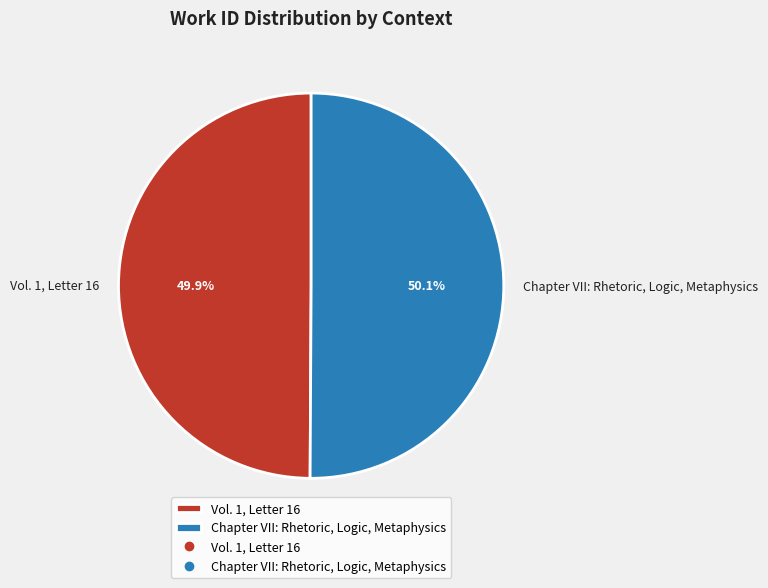

Is there any slice that represents more than half of the pie?

Yes